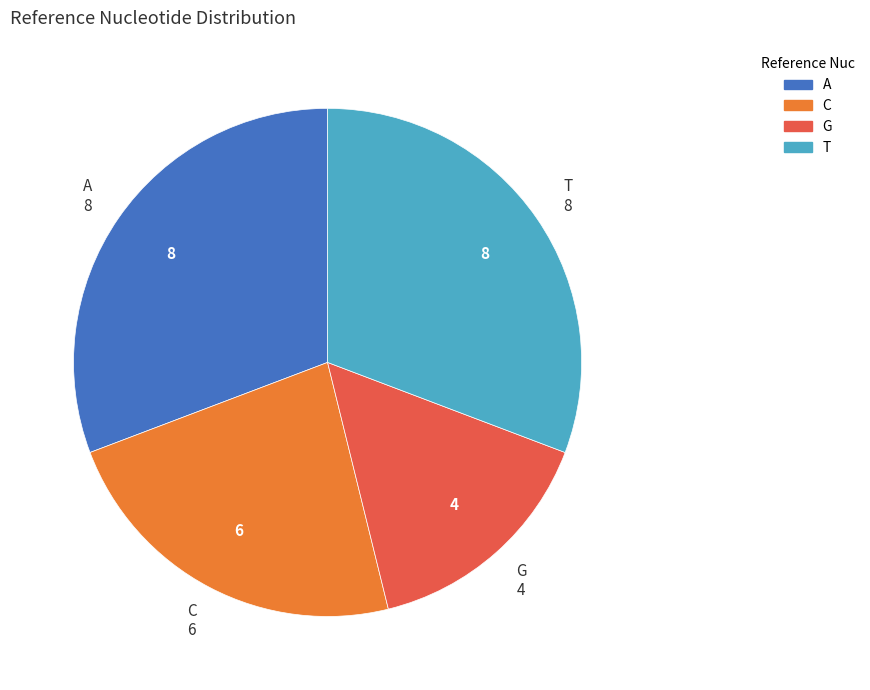

What is the smallest slice in the pie chart?

G